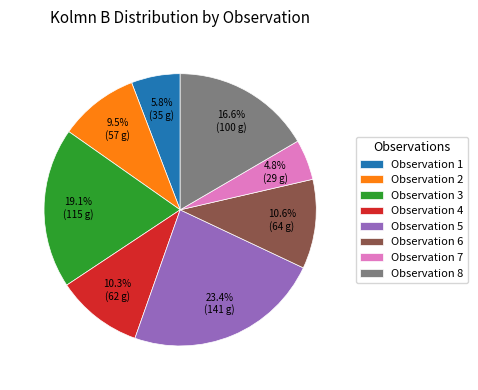

Which category has the biggest portion of the pie?

Observation 5